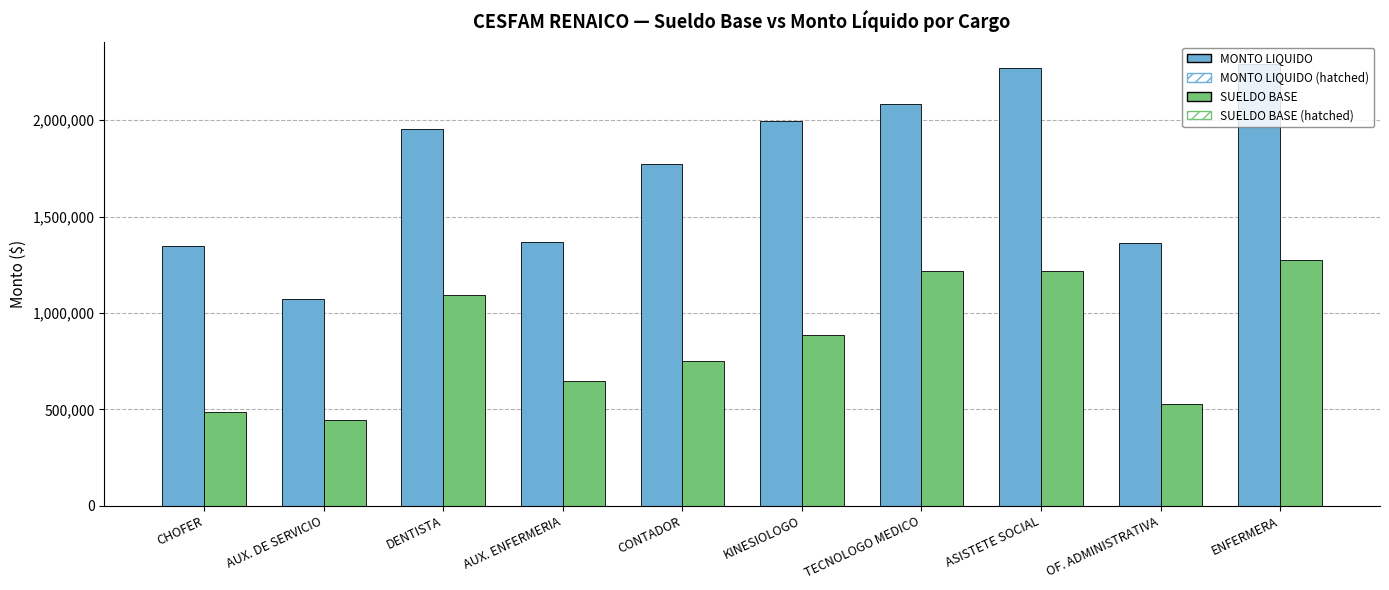

List the series in order of their peak value, lowest first.

SUELDO BASE, MONTO LIQUIDO